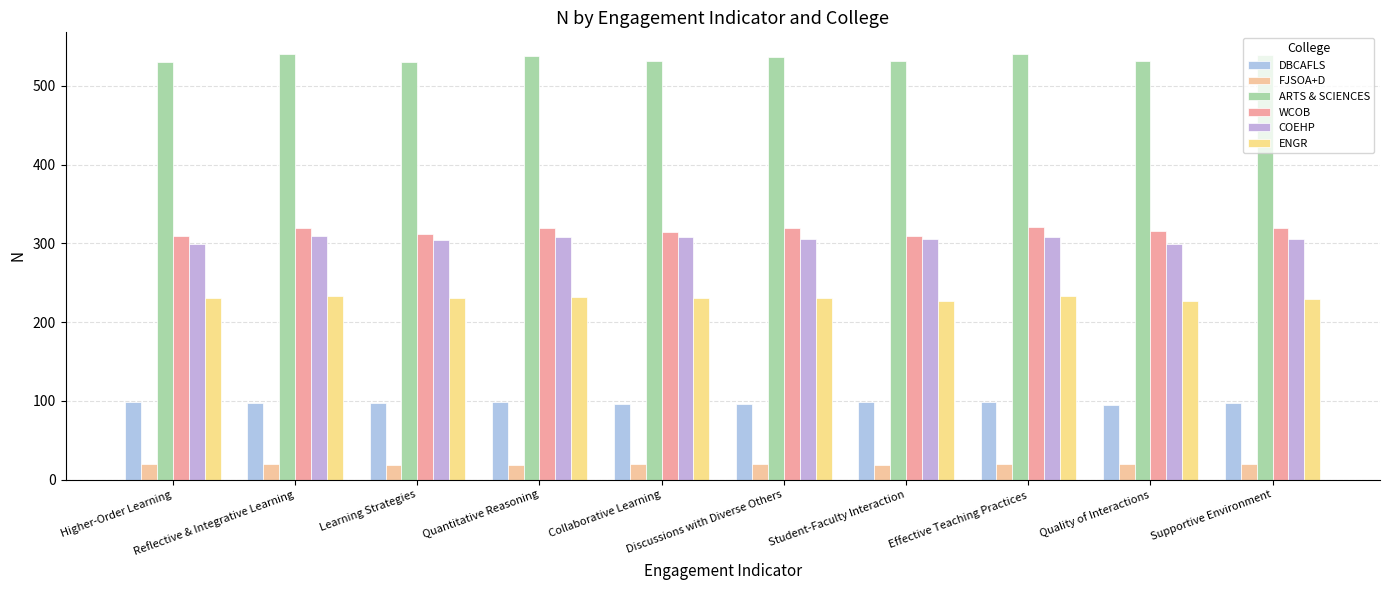

What is the sum of the ENGR values at Student-Faculty Interaction and Learning Strategies?

457